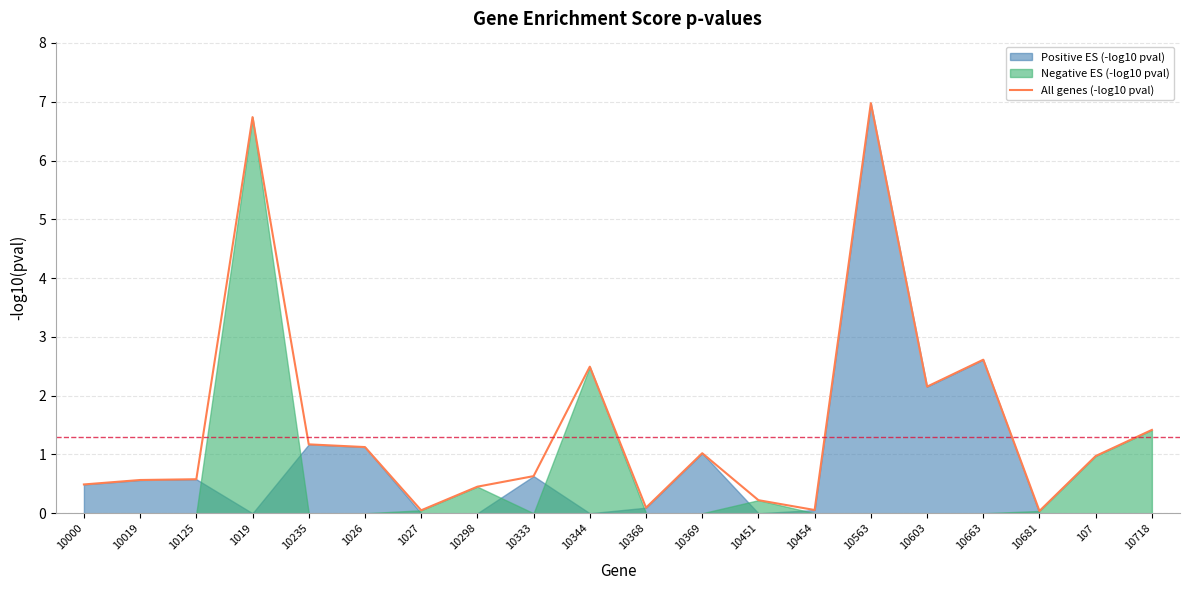

Is it true that the value at 10718 is 1.4?

True